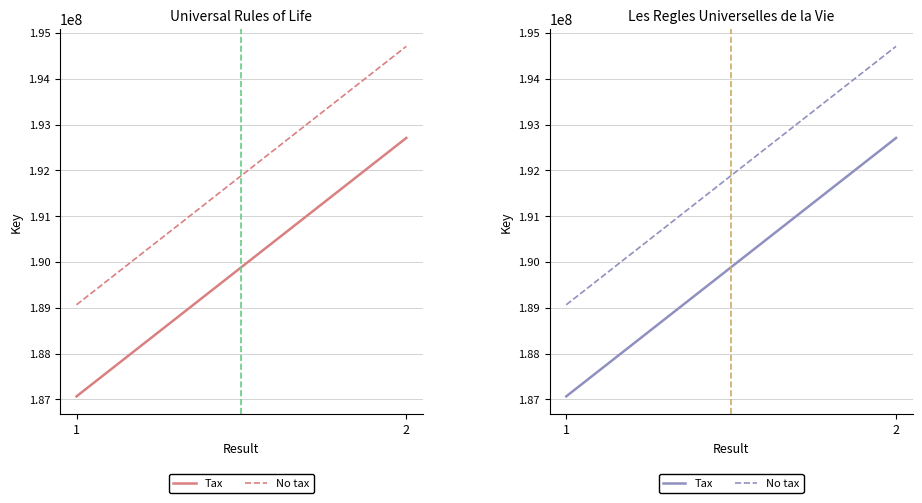

What is the sum of all No tax values?

383773759